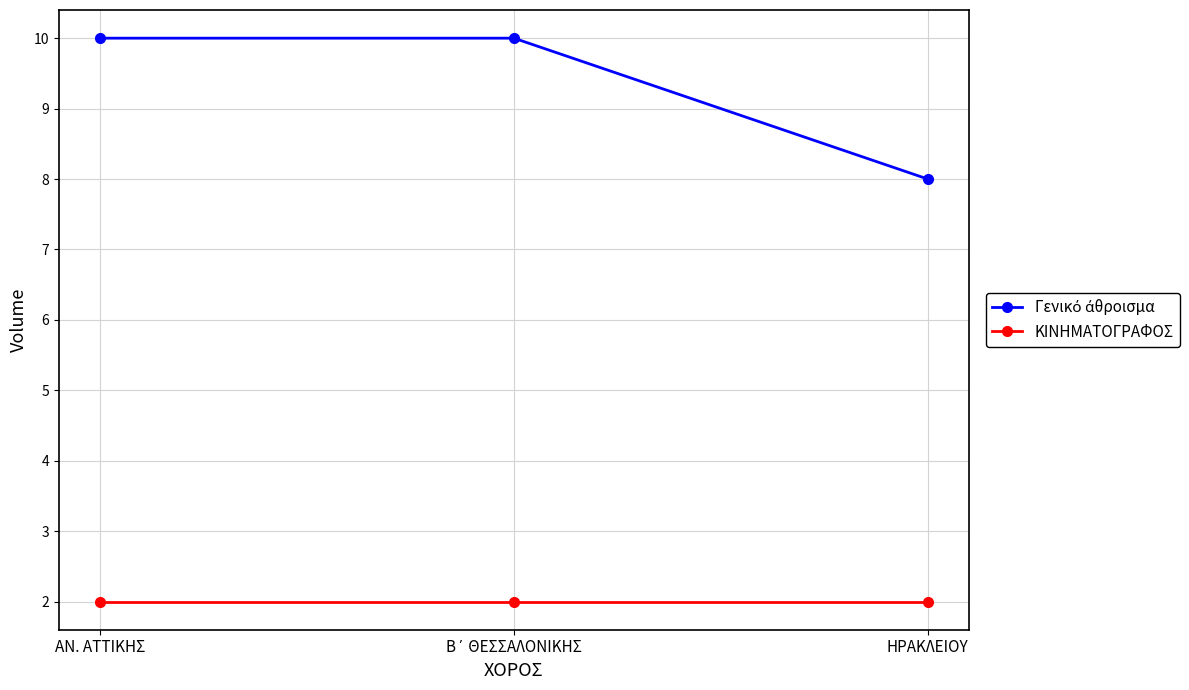

True or false: ΚΙΝΗΜΑΤΟΓΡΑΦΟΣ has a value of 2 at ΑΝ. ΑΤΤΙΚΗΣ.

True